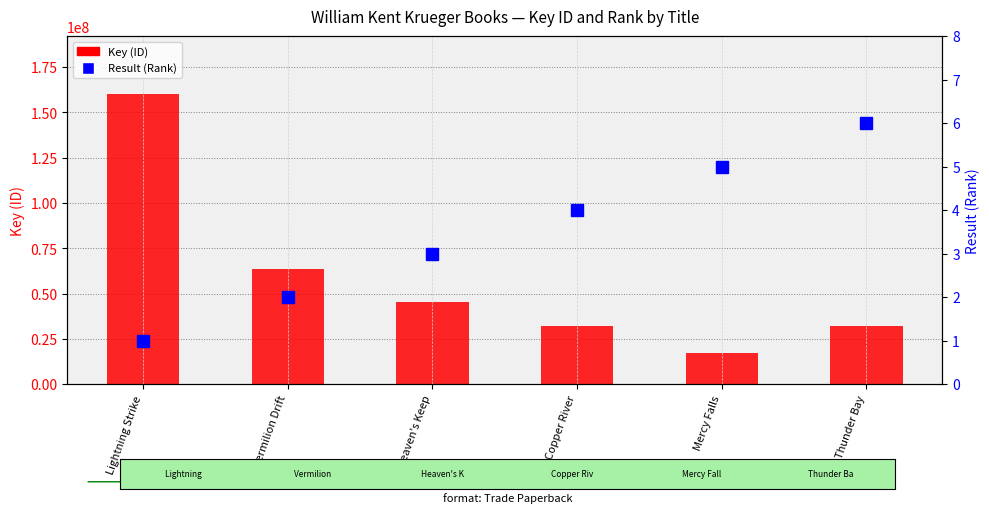

What is the spread (max minus min) of values at Vermilion Drift?

63416007